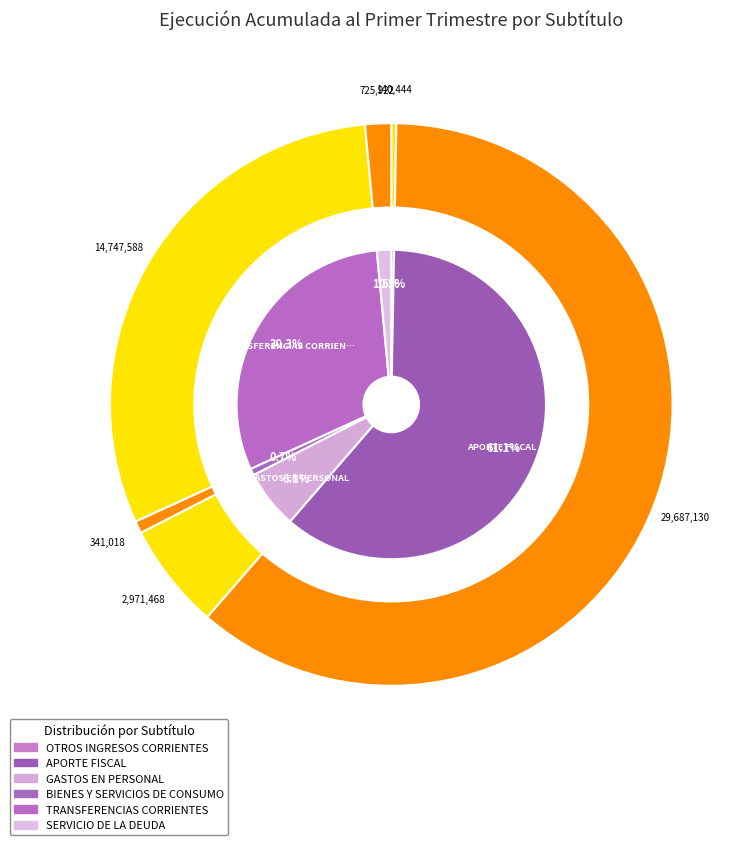

Which category has the biggest portion of the pie?

APORTE FISCAL